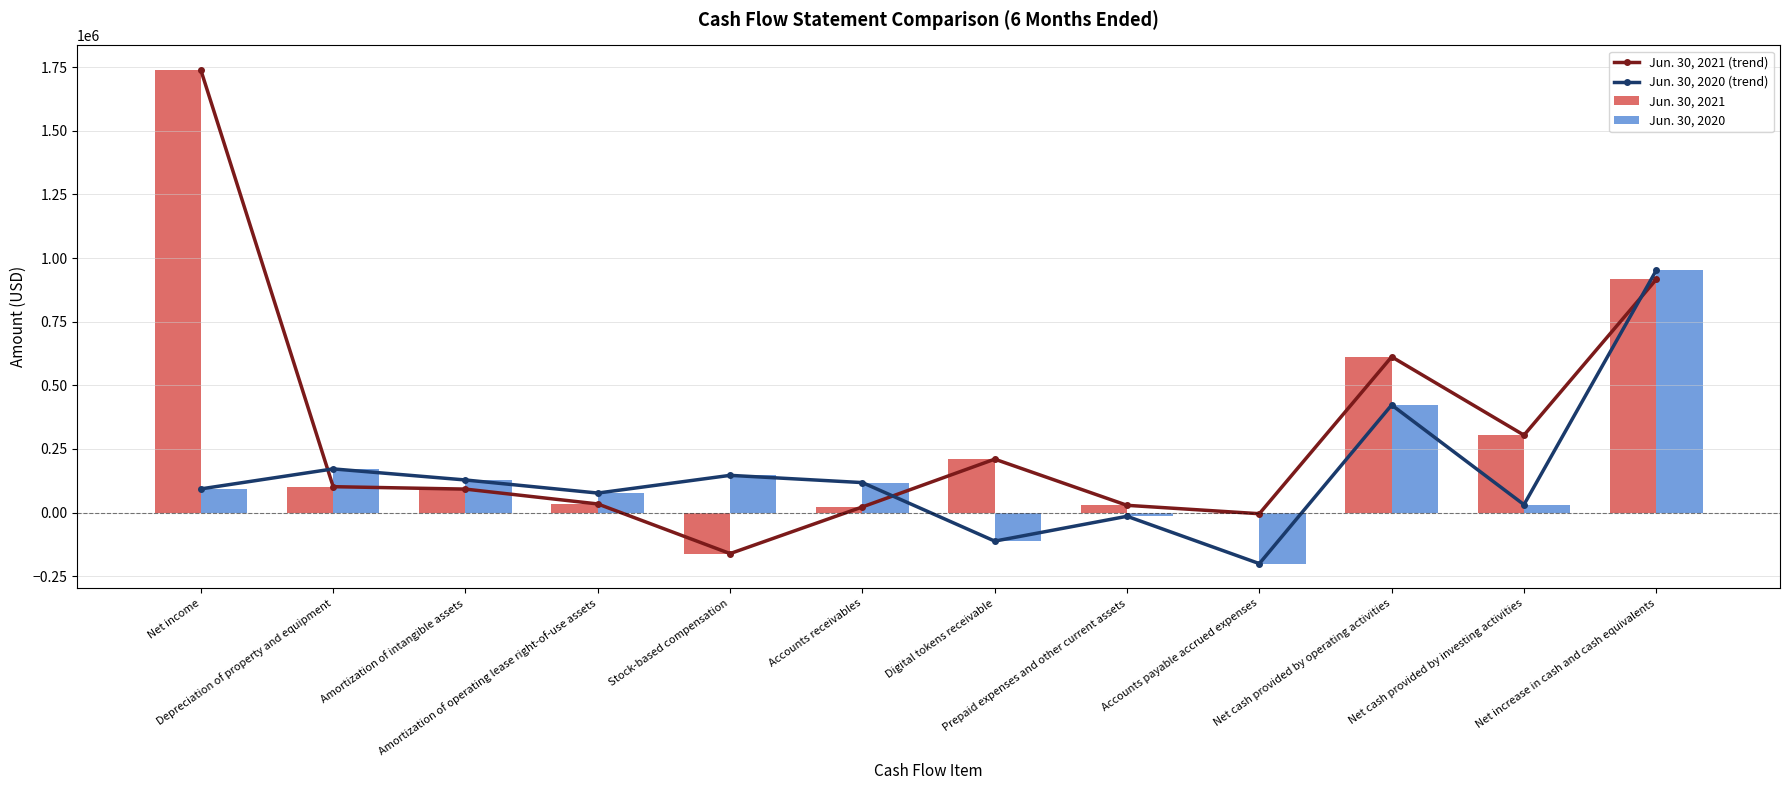

What is the average value of the Jun. 30, 2021 (trend) series?

324576